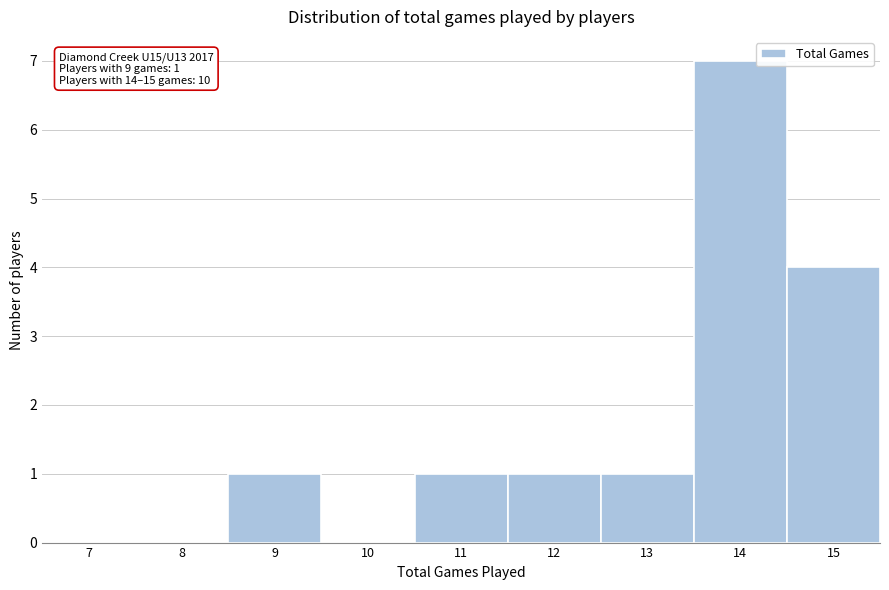

Reading left to right, list all the values displayed in this chart.

7=0	8=0	9=1	10=0	11=1	12=1	13=1	14=7	15=4